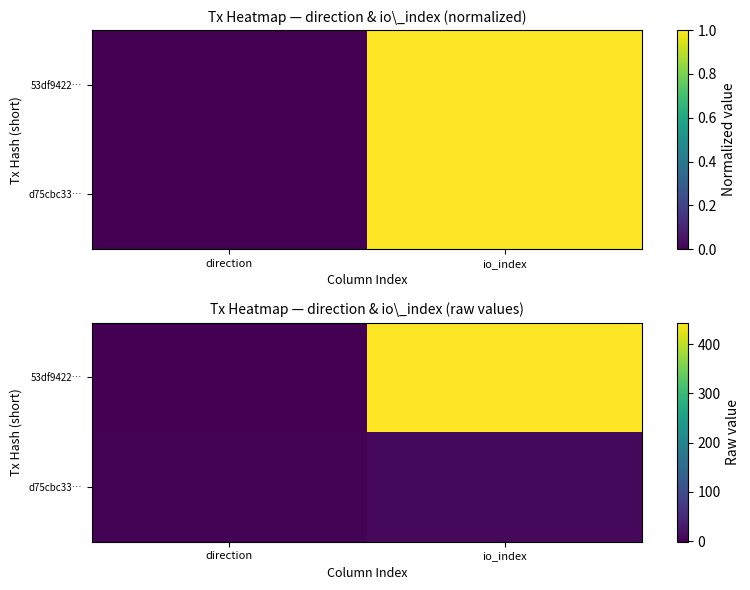

Count the d75cbc33… values in the range 1 to 9.

2